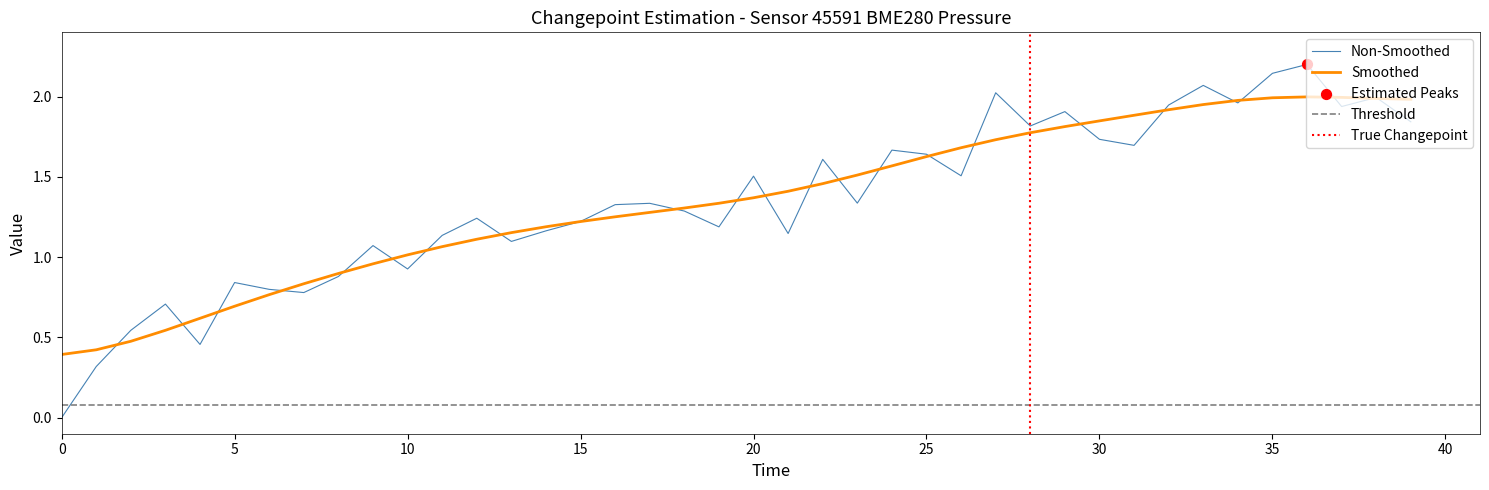

Approximately how many times larger is the value at 16 compared to 22?

0.8